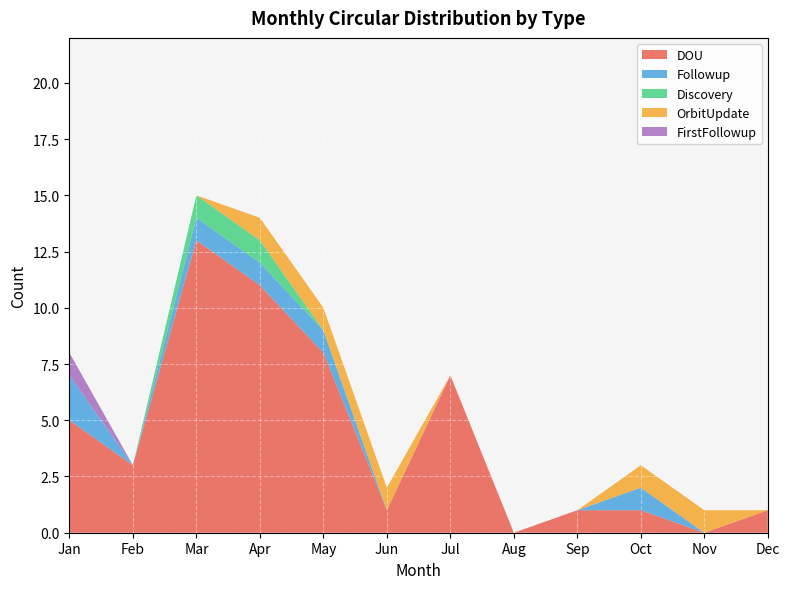

What is the highest value of the DOU series?

13